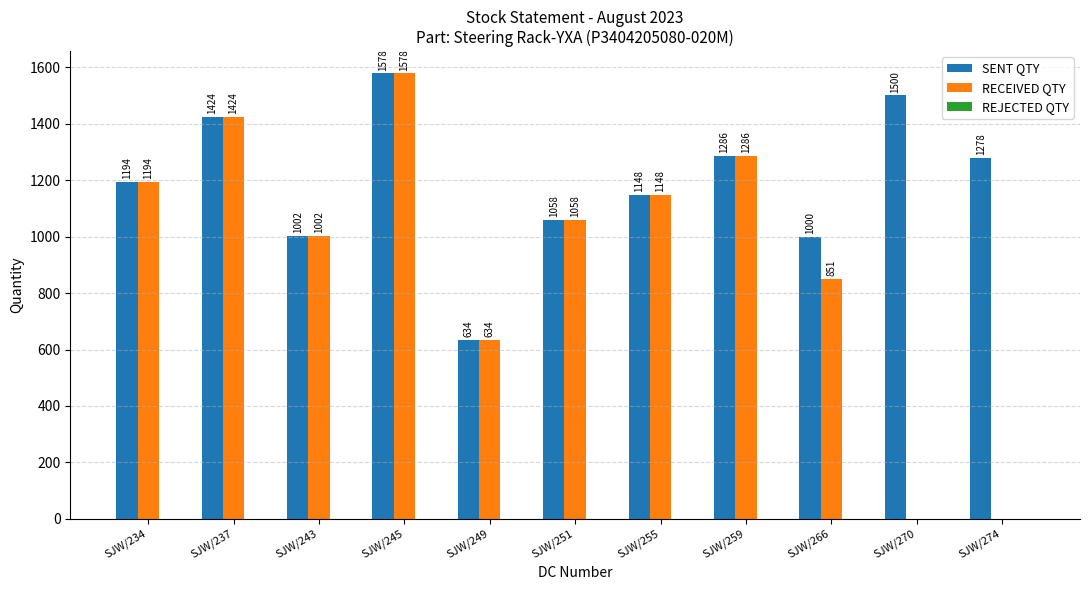

What is the maximum value shown in the chart?

1578